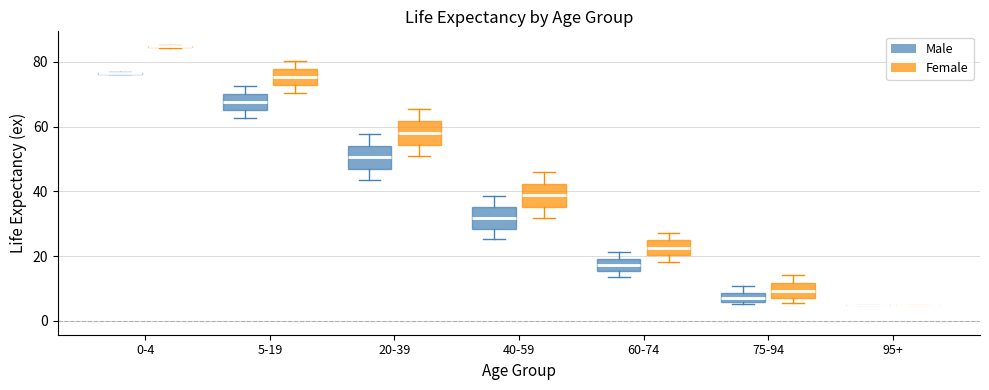

Where is the upper edge of the box for 5-19 (Female) on the y-axis? The values are not printed on the chart, so give them approximately, as read against the axis.

78